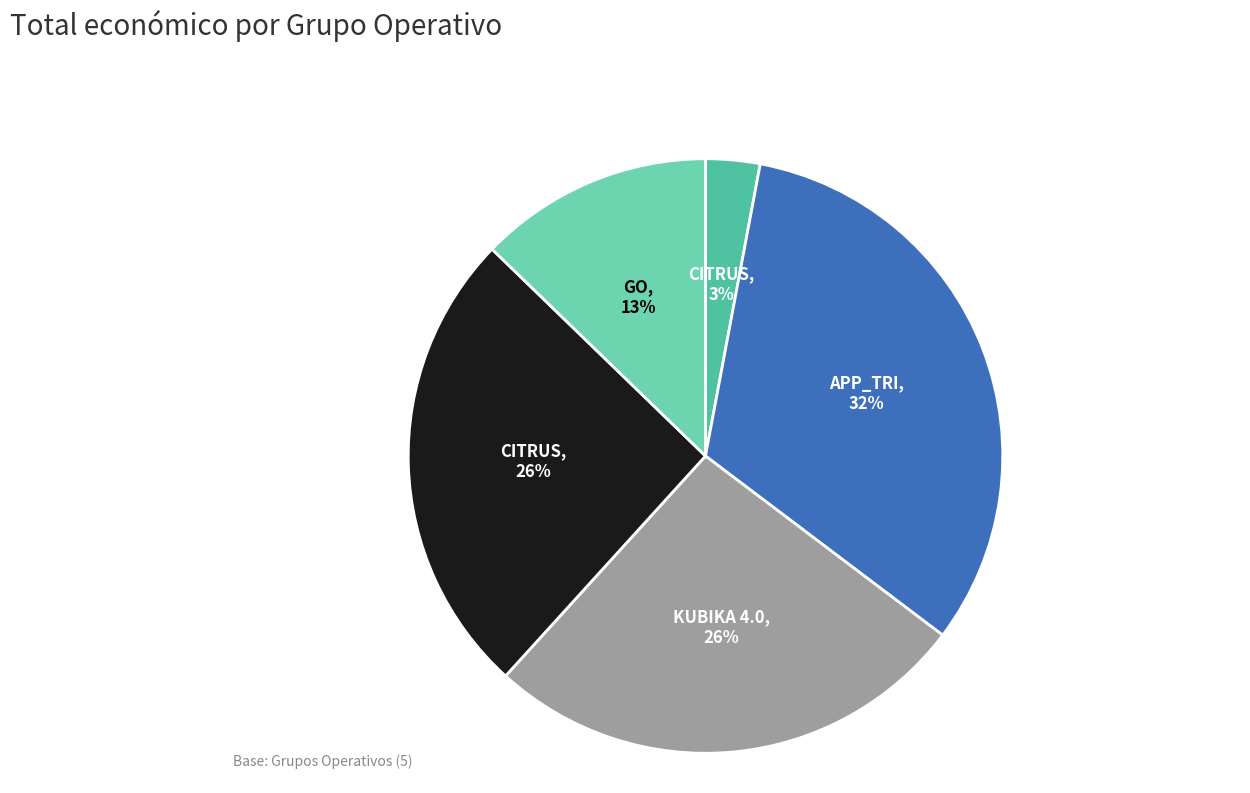

How many segments does this pie chart have?

5